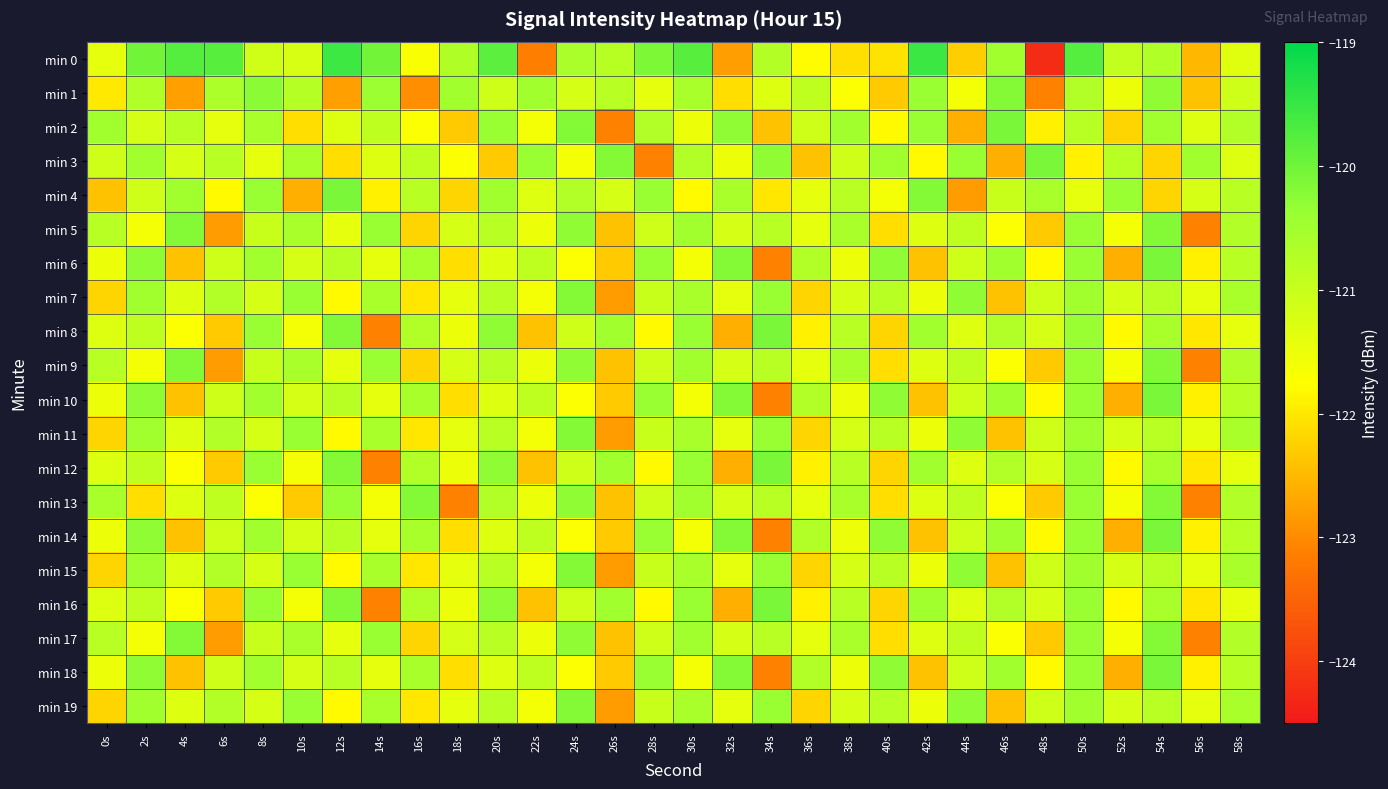

How many series are shown in this chart?

20